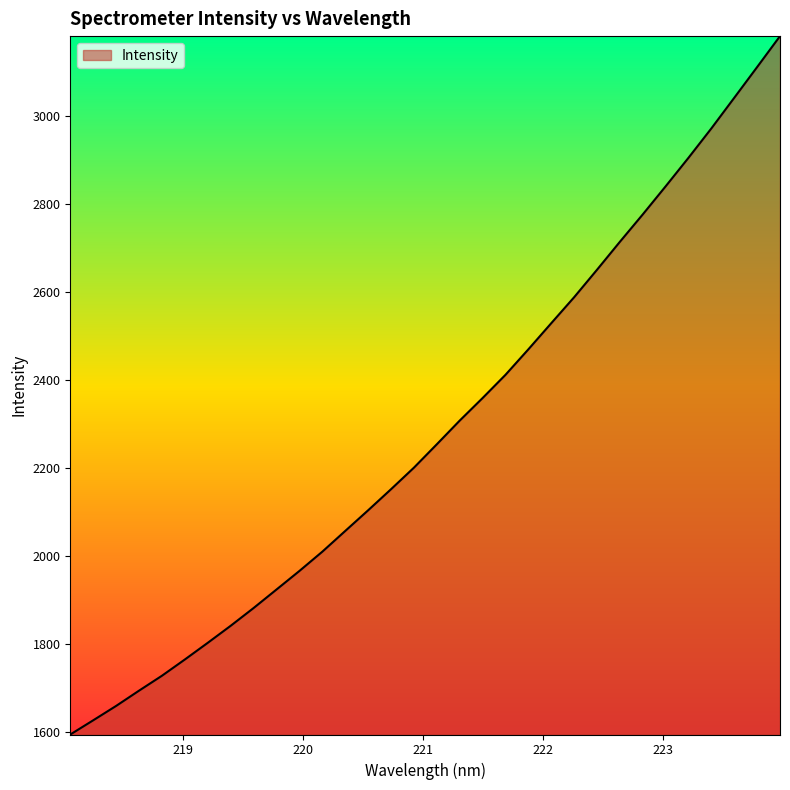

What is the minimum value shown in the chart?

1593.7